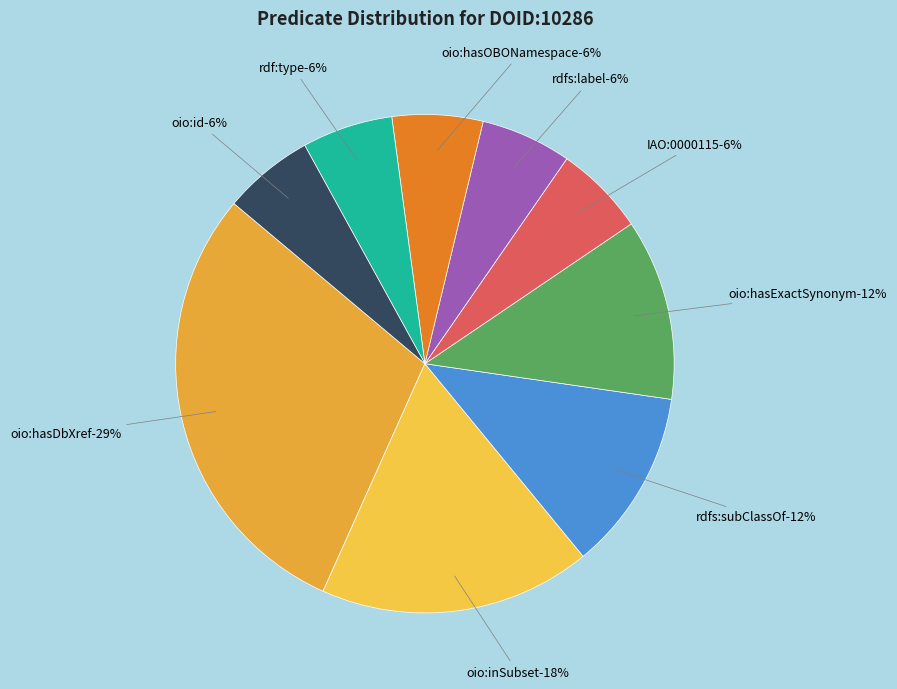

Rank the categories by value from lowest to highest.

IAO:0000115, rdfs:label, oio:hasOBONamespace, rdf:type, oio:id, rdfs:subClassOf, oio:hasExactSynonym, oio:inSubset, oio:hasDbXref